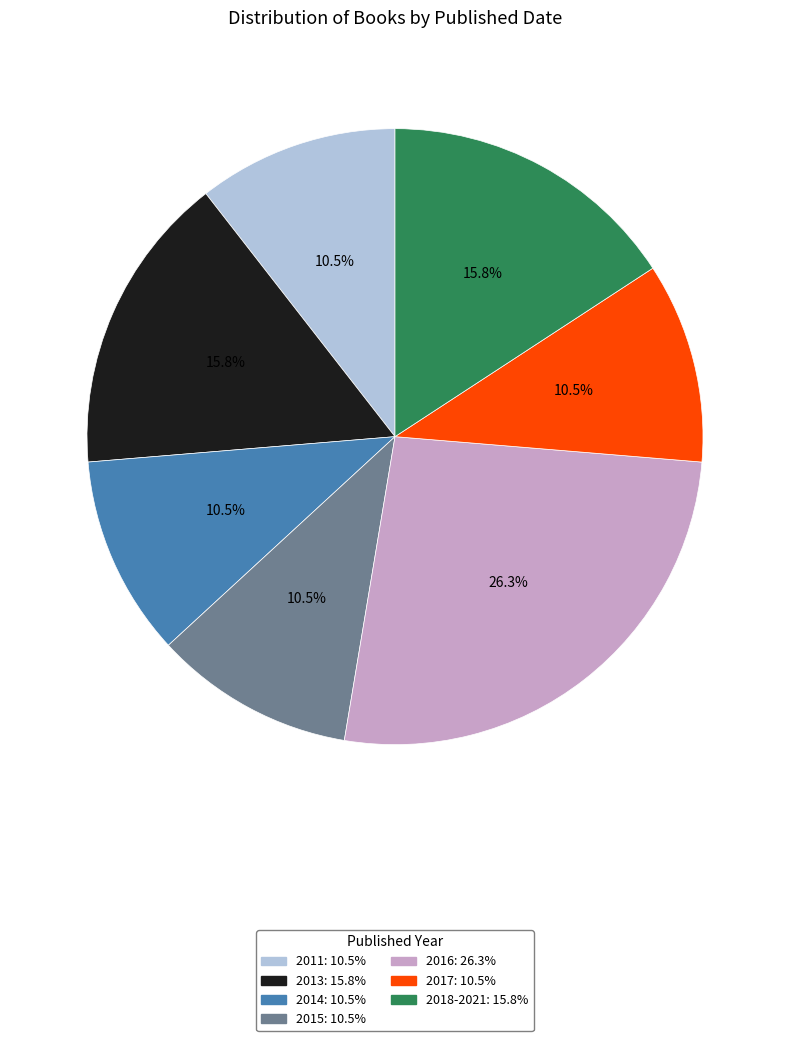

What is the largest slice in the pie chart?

2016